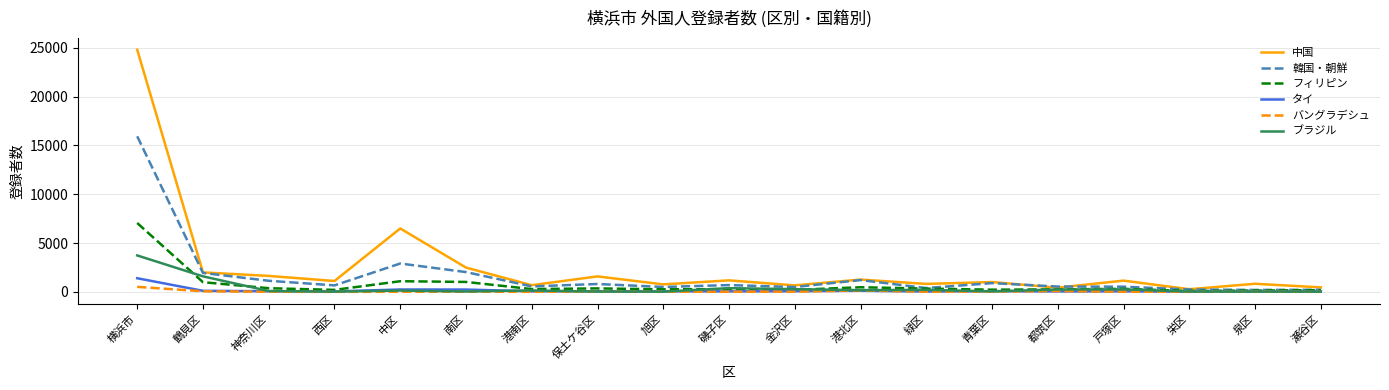

What is the sum of the タイ values at 南区 and 緑区?

273